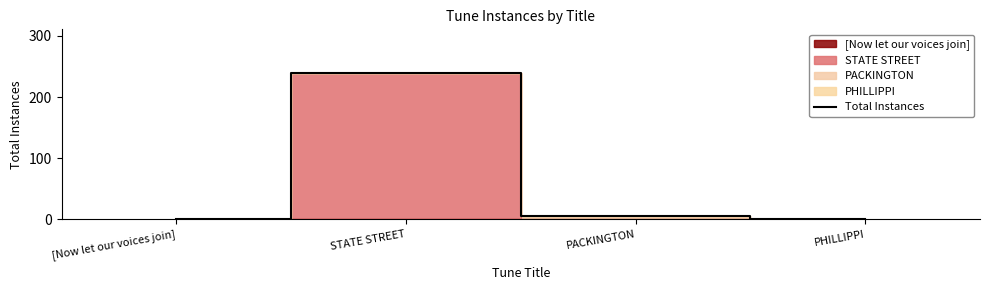

Where is the data nearest to the value 120?

PACKINGTON